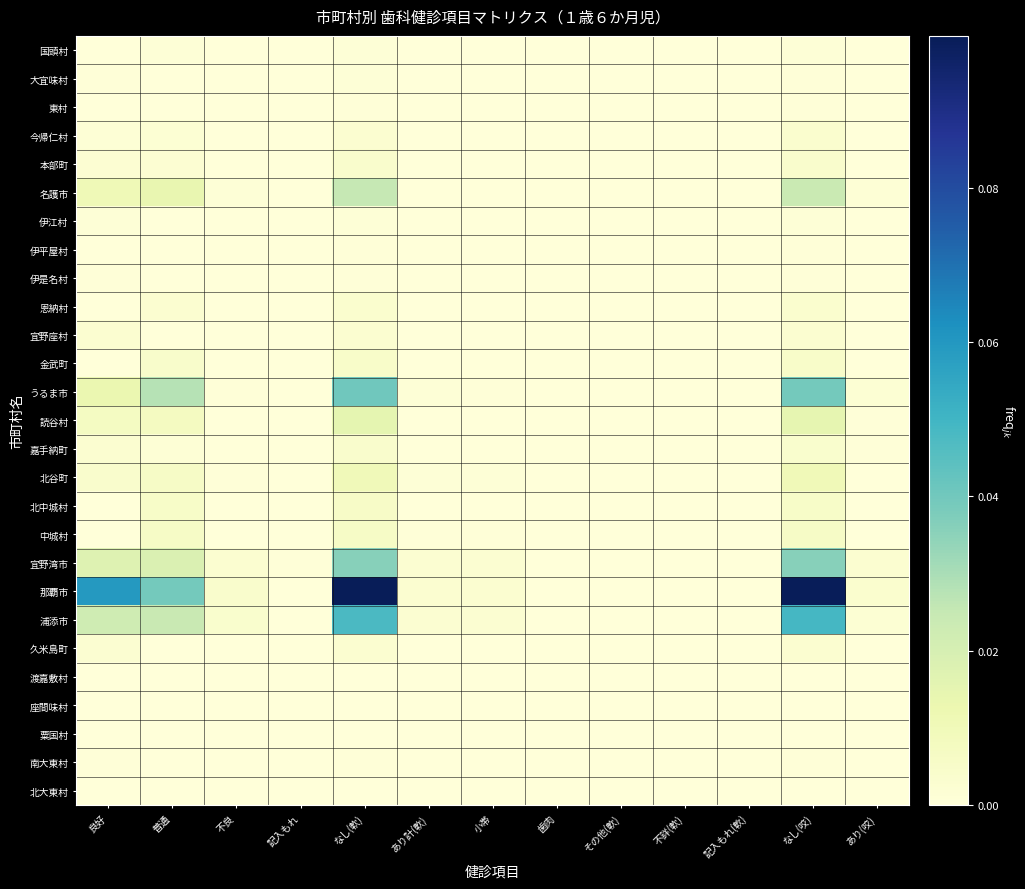

At how many categories does at least one series exceed 0?

13